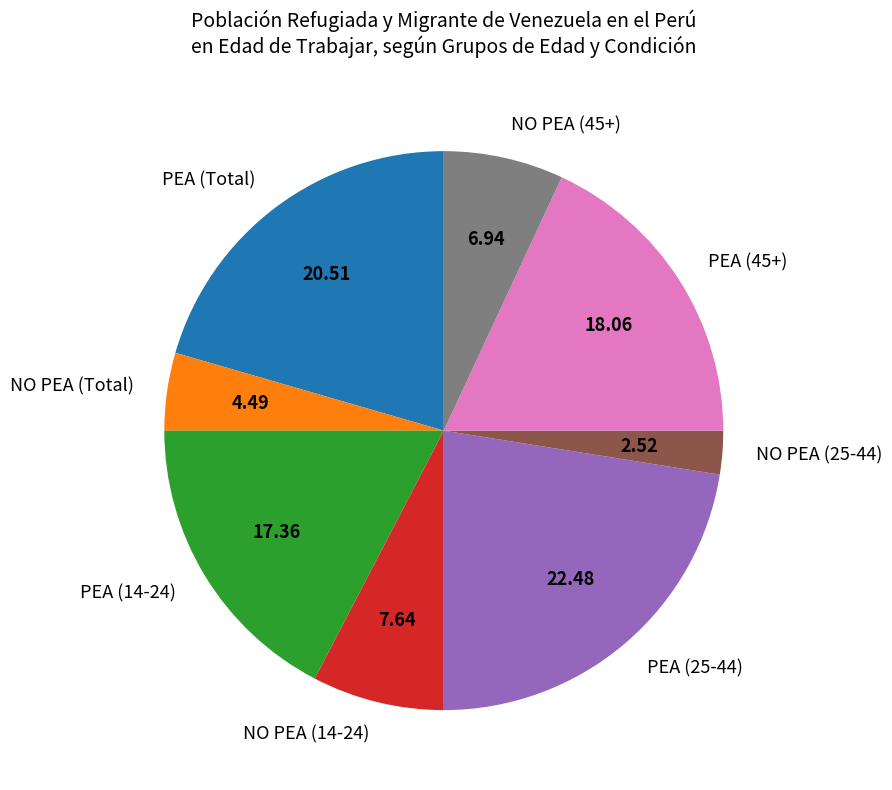

True or false: NO PEA (45+) accounts for 7% of the total.

True